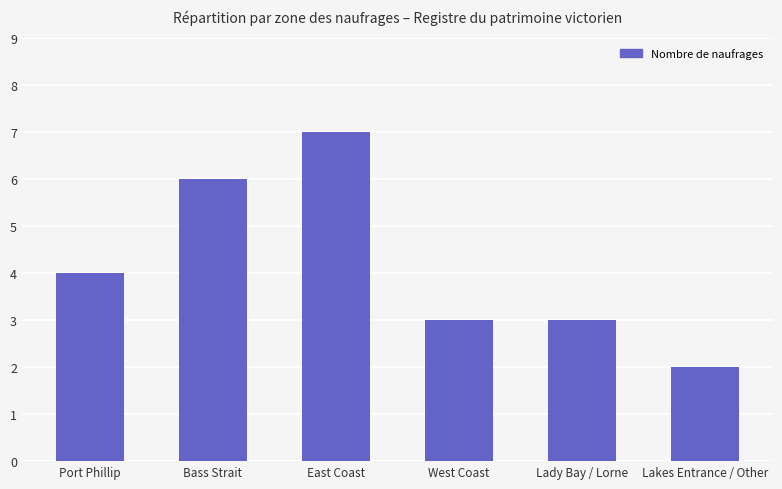

Count the values in the range 3 to 6.

4